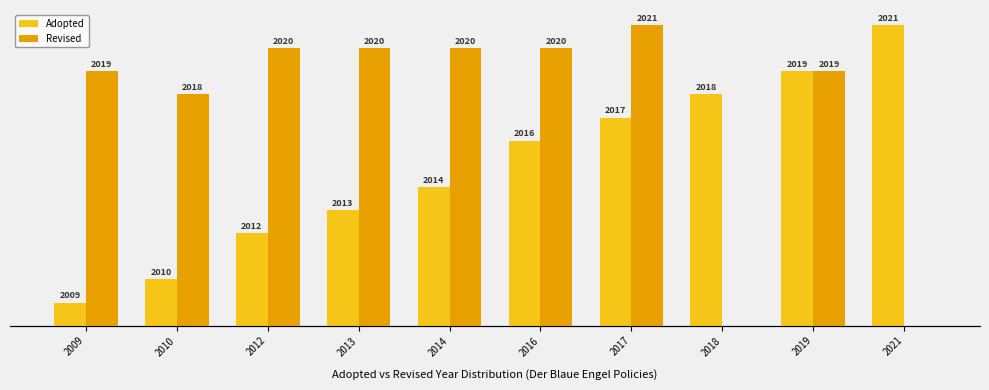

The value of Adopted at 2018 is 10. True or false?

True